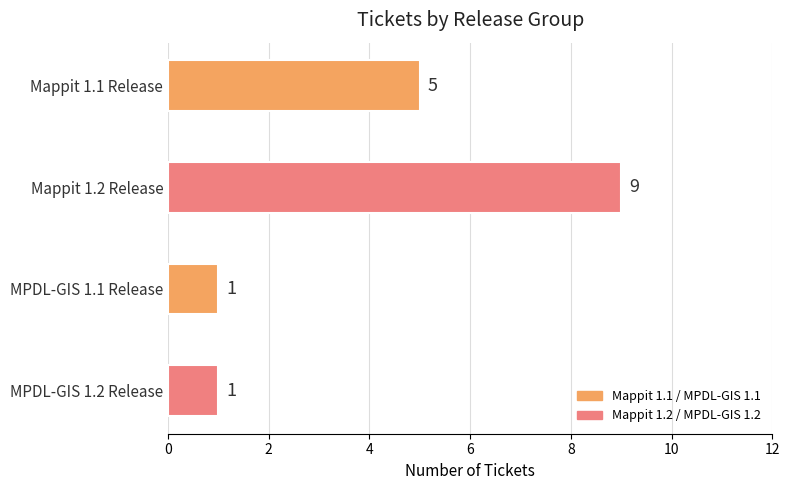

Which has a higher value, MPDL-GIS 1.2 Release or Mappit 1.1 Release?

Mappit 1.1 Release